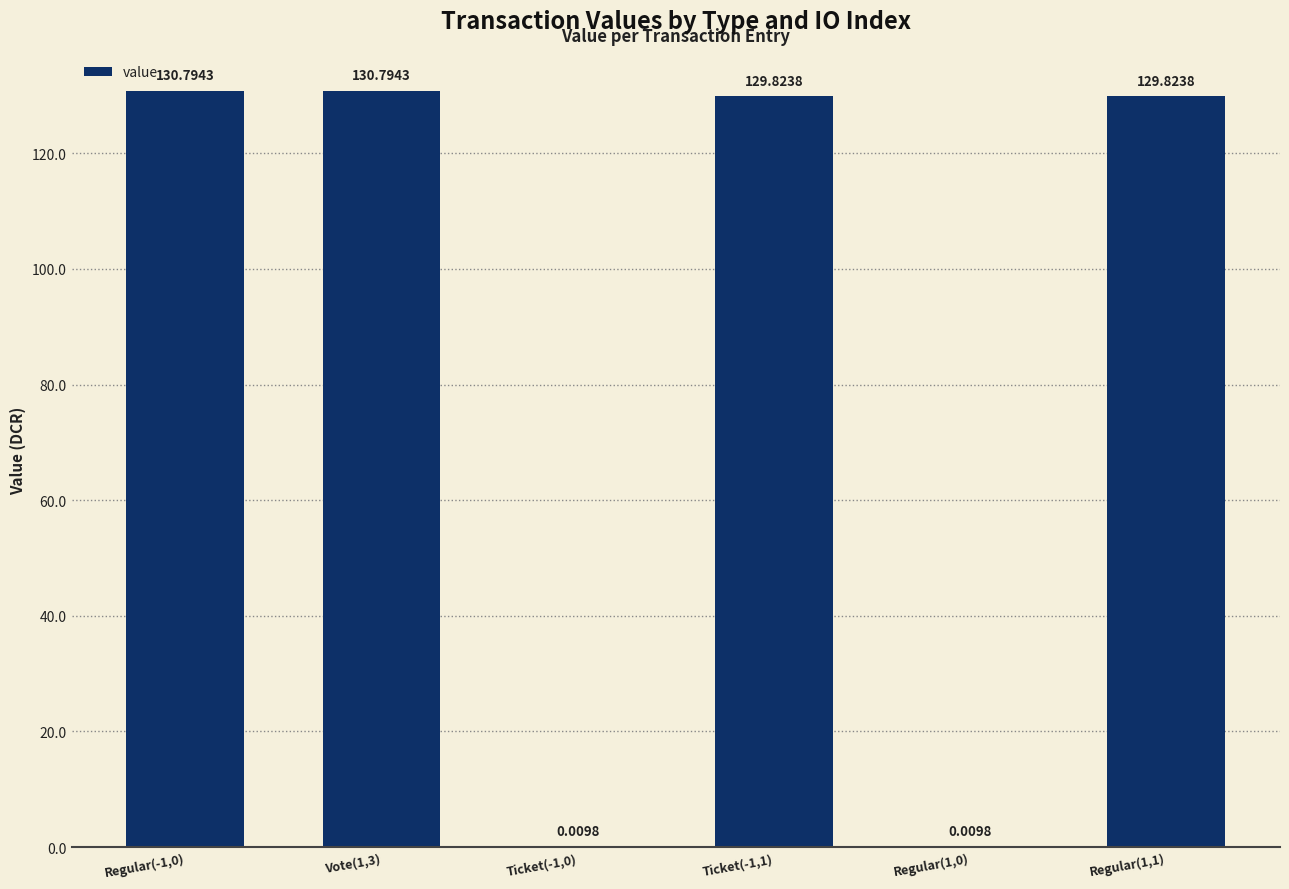

What is the change in value from Ticket(-1,0) to Ticket(-1,1)?

+129.8